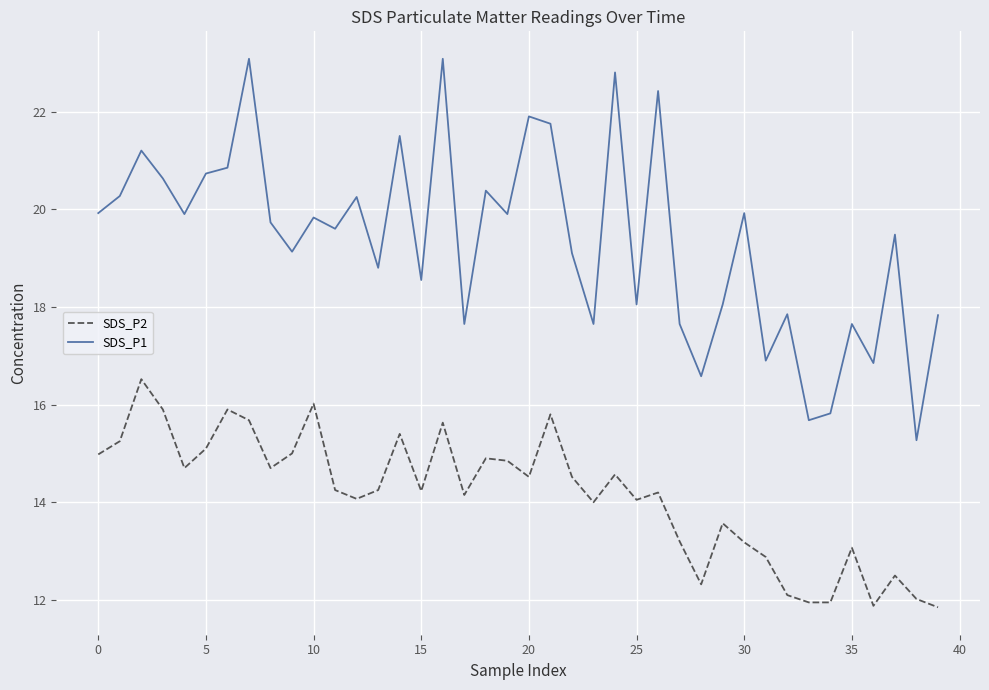

True or false: SDS_P2 and SDS_P1 intersect in this chart.

False